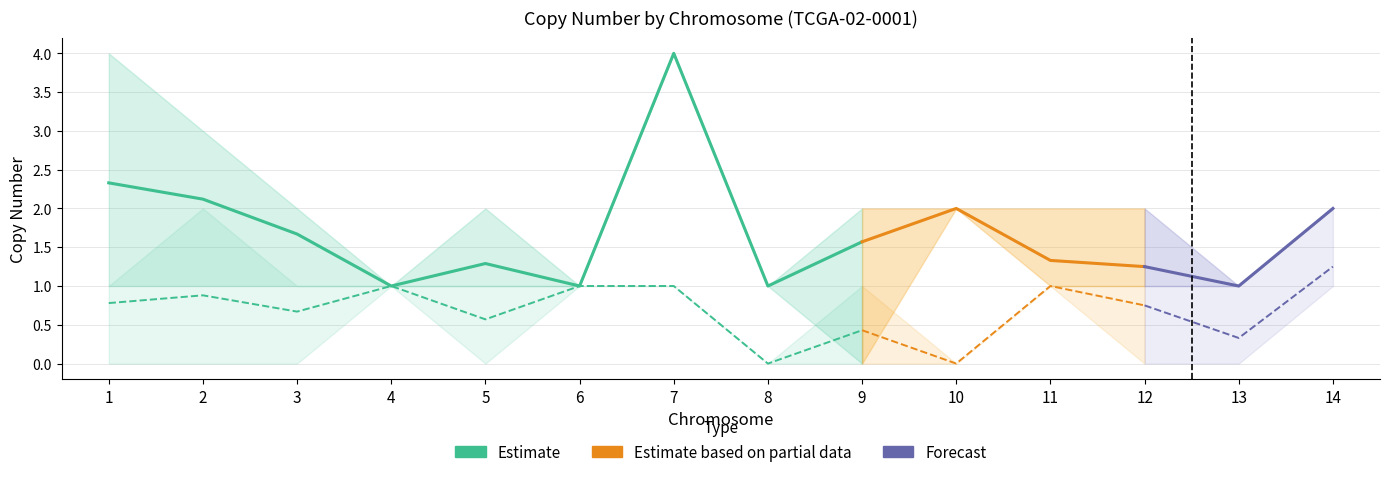

Is the value of minor_mean at 4 greater than the value of major_mean at 6?

No